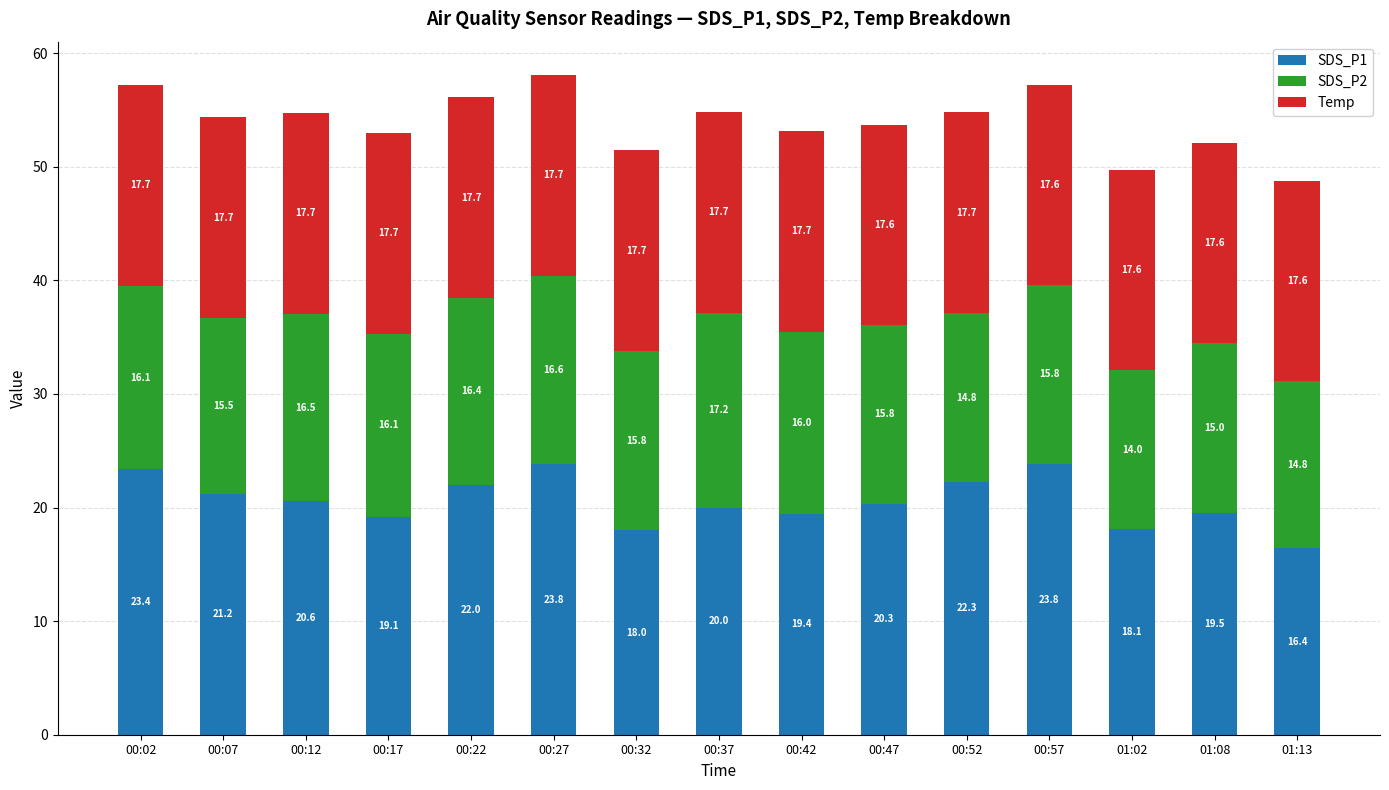

At which label is SDS_P1 closest to 20?

00:37